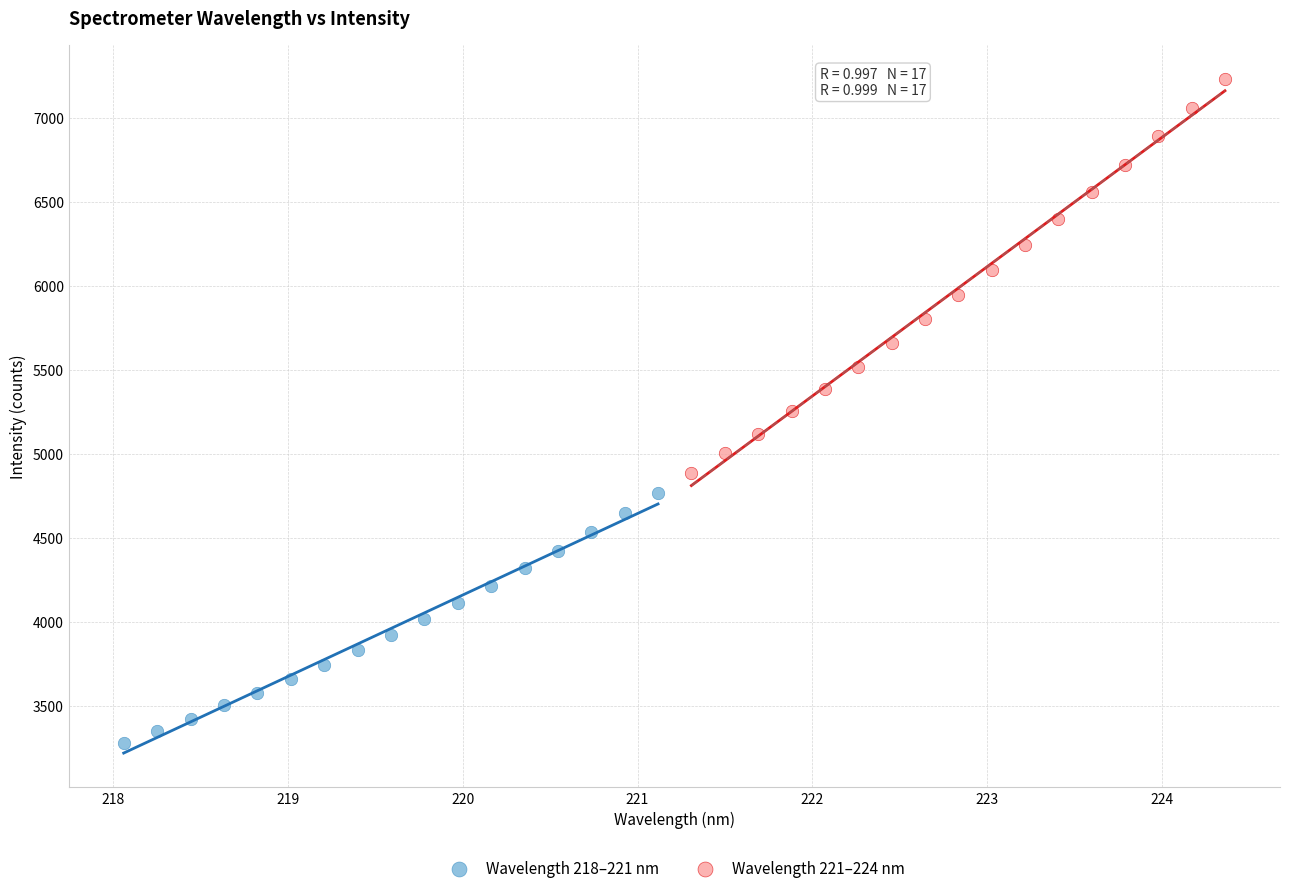

Which series reaches the maximum Y coordinate?

Wavelength 221–224 nm